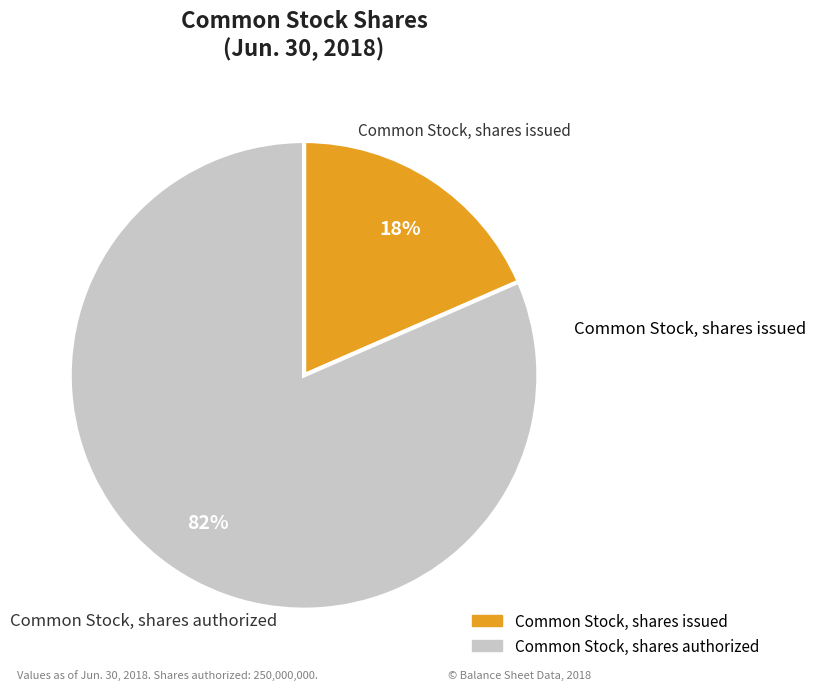

Is Common Stock, shares authorized the majority of the pie?

Yes